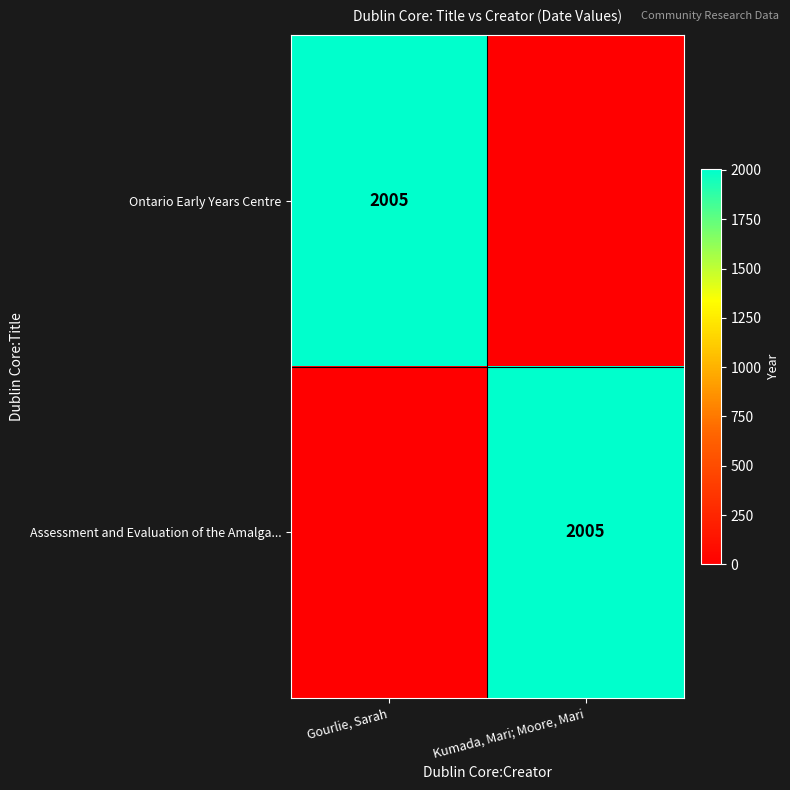

Is it true that Ontario Early Years Centre equals 1039 at Gourlie, Sarah?

False